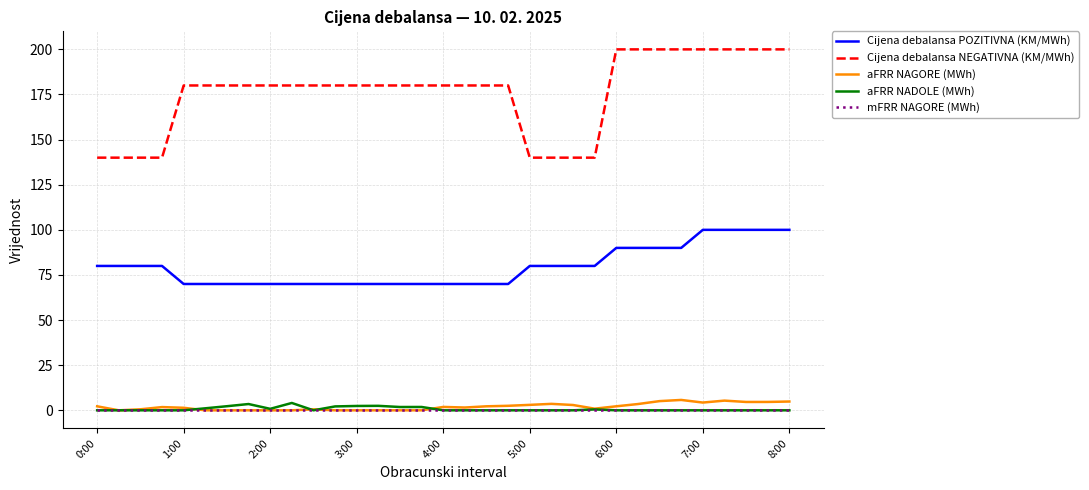

What is the minimum value for Cijena debalansa POZITIVNA (KM/MWh)?

70.0